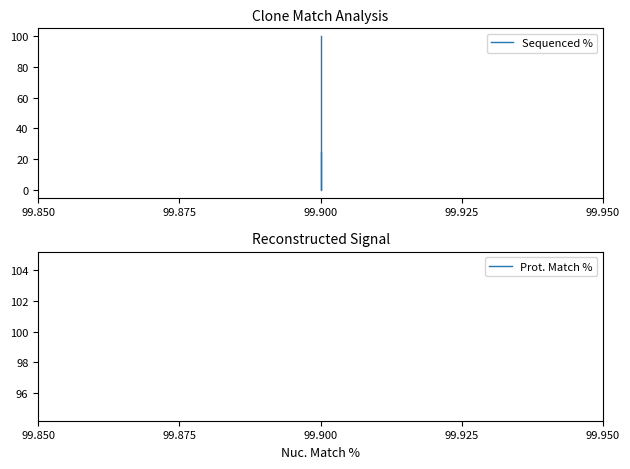

What is the sum of all Prot. Match % values?

299.1